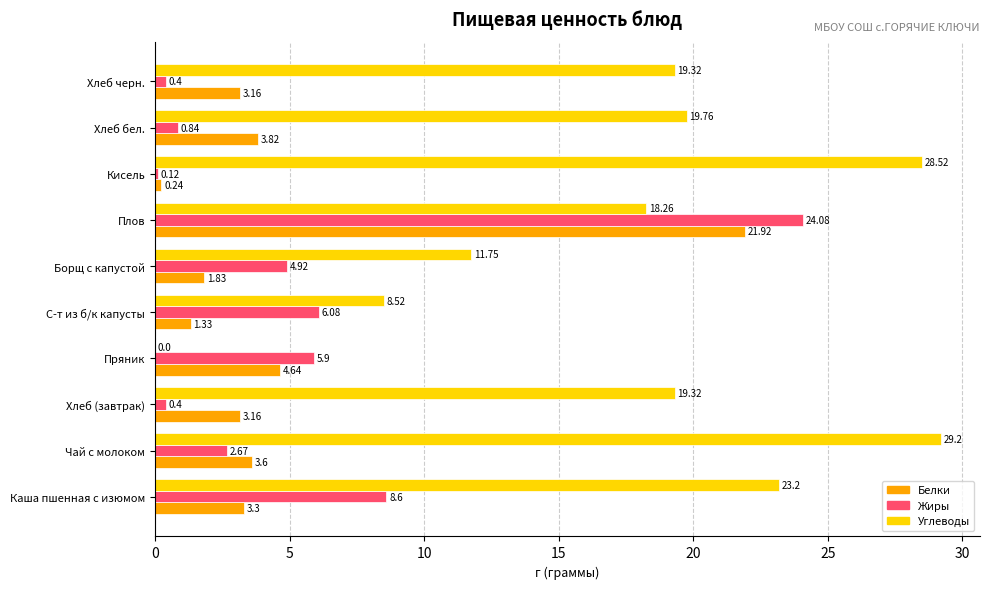

What is the greatest value displayed?

29.2